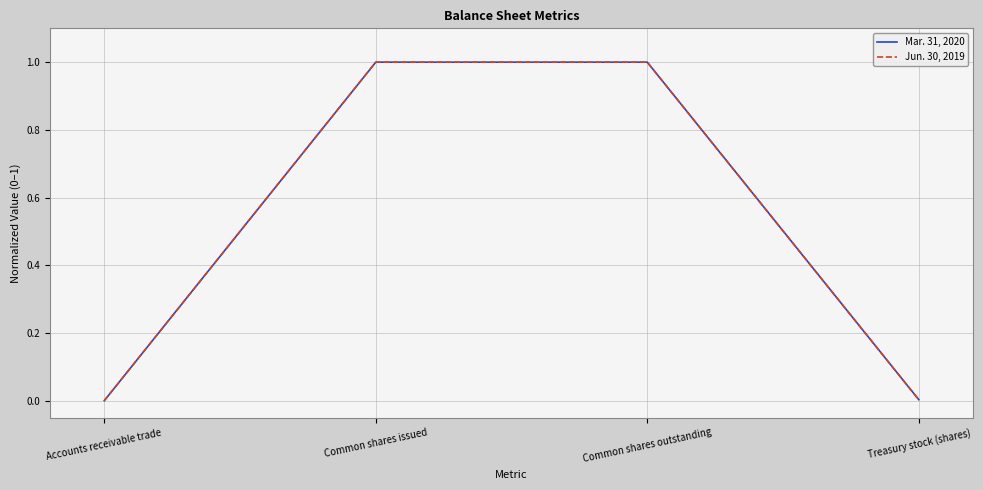

What is the difference between the second highest and minimum values in the Jun. 30, 2019 series?

1.0